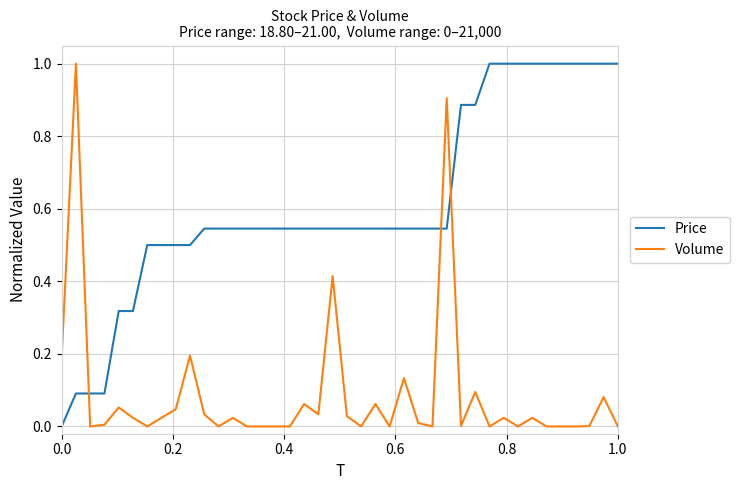

Rank the series by their average value, from highest to lowest.

Price, Volume